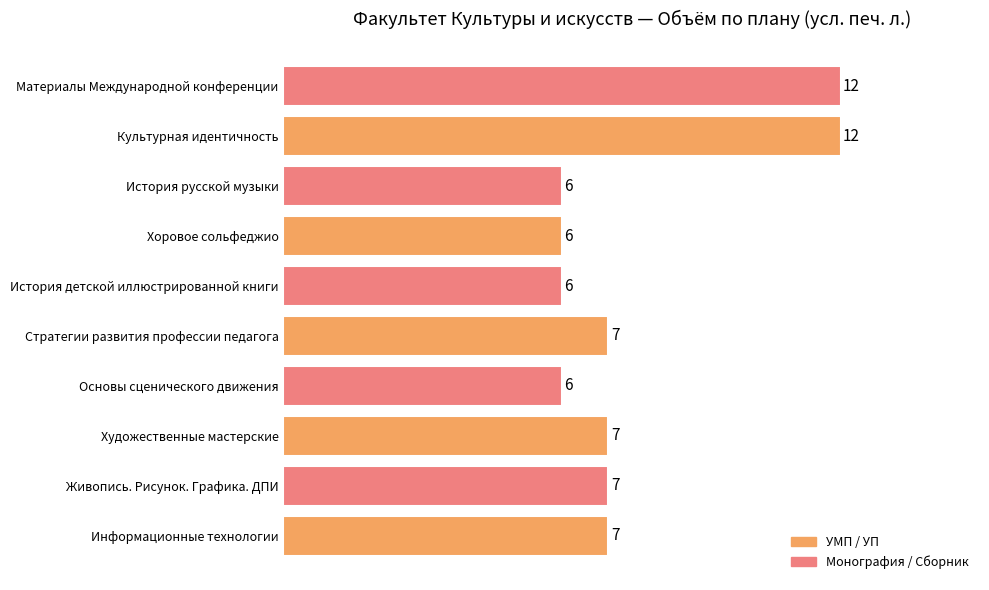

Count the values in the range 6 to 7.

8